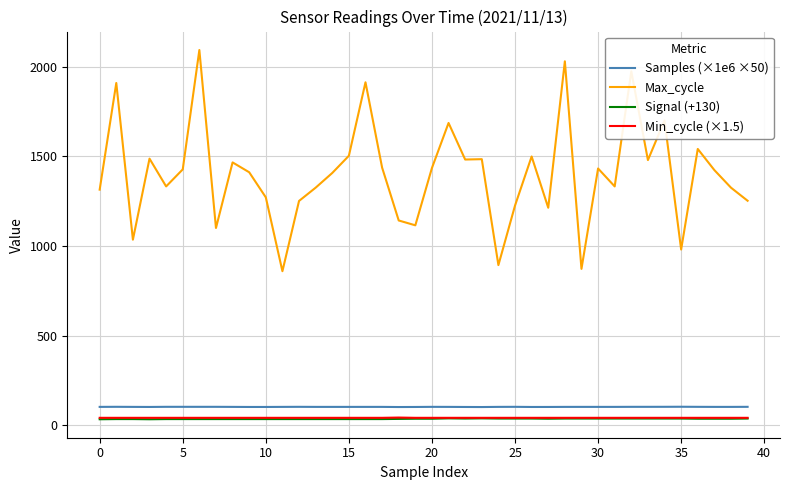

What is the greatest value displayed?

2094.0